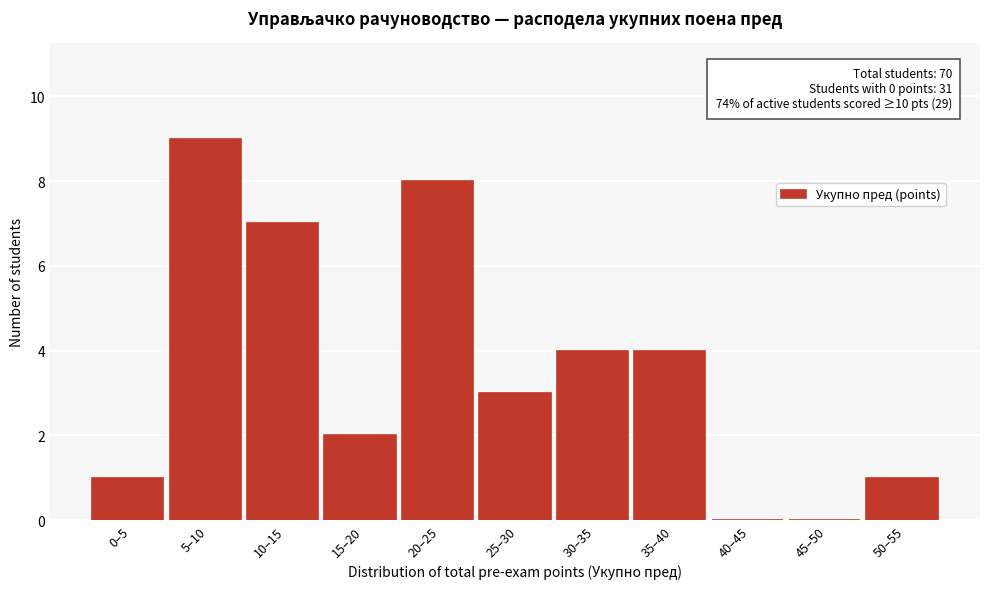

Reading left to right, what are all the values shown in this chart?

0–5=1	5–10=9	10–15=7	15–20=2	20–25=8	25–30=3	30–35=4	35–40=4	40–45=0	45–50=0	50–55=1